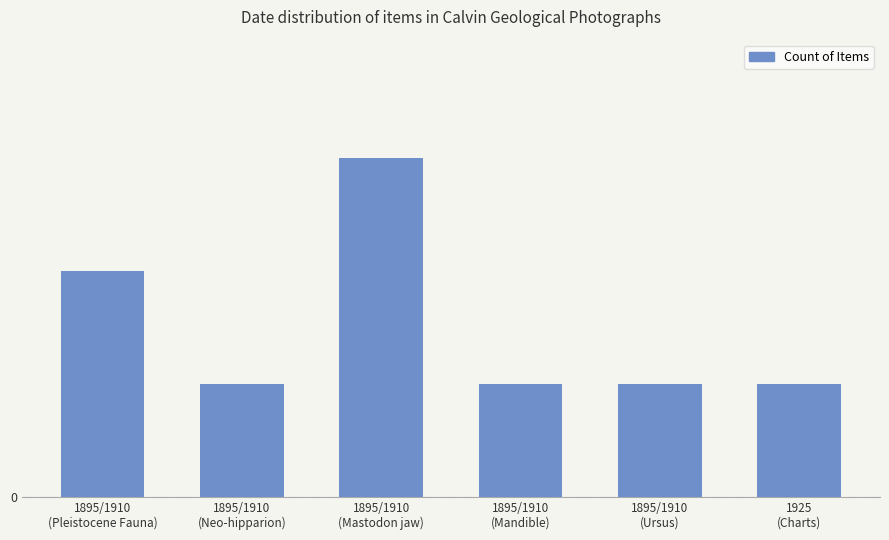

Are the bars horizontal?

No